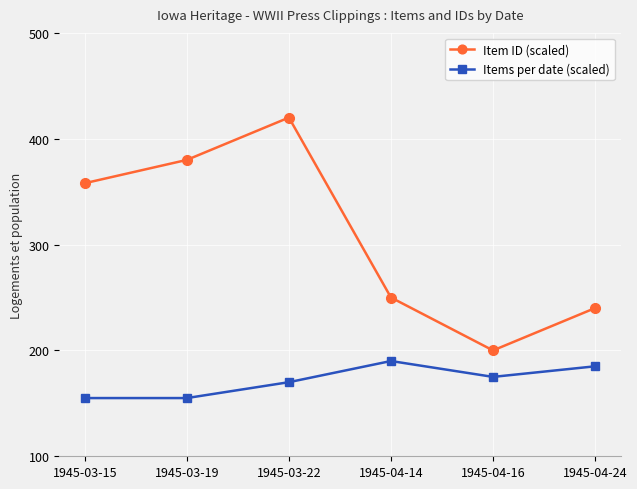

In Items per date (scaled), how many points are higher than both neighbors (excluding endpoints)?

1